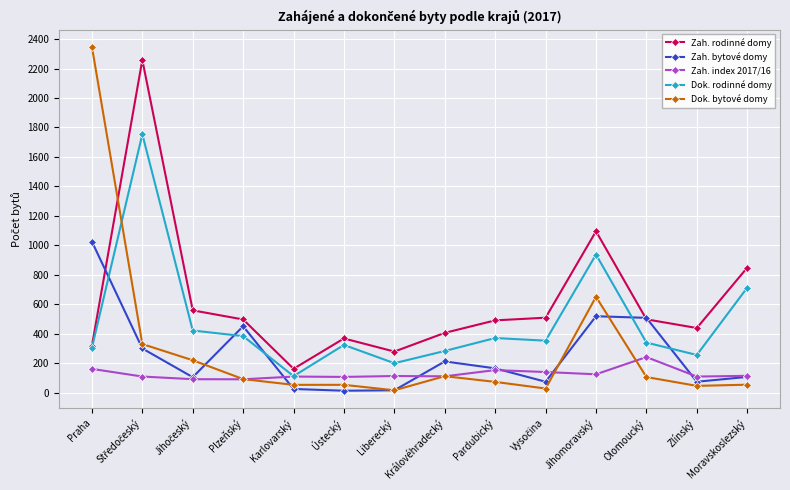

True or false: Zah. index 2017/16 and Dok. bytové domy intersect in this chart.

True